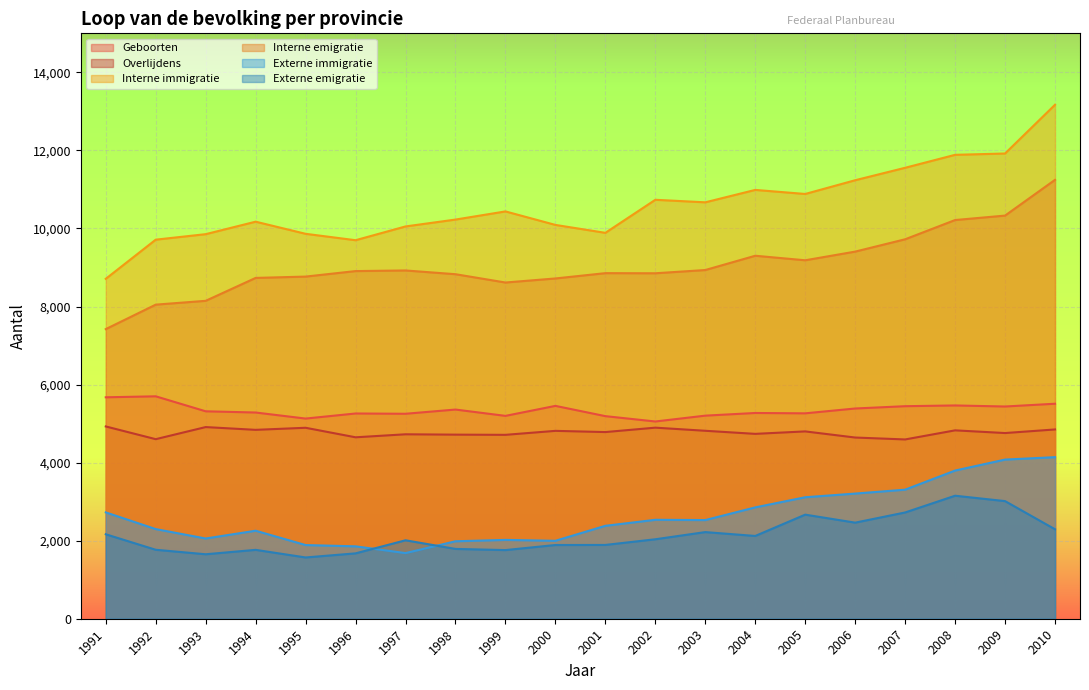

At which category is the sum across all series the highest?

2010